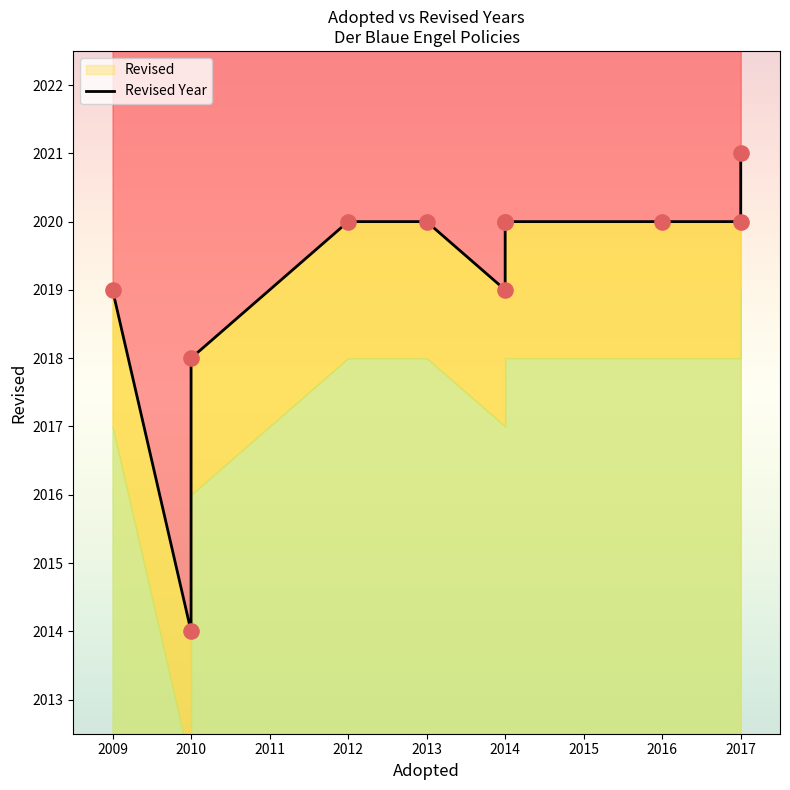

Between 2016 and 2010, which is larger?

2016